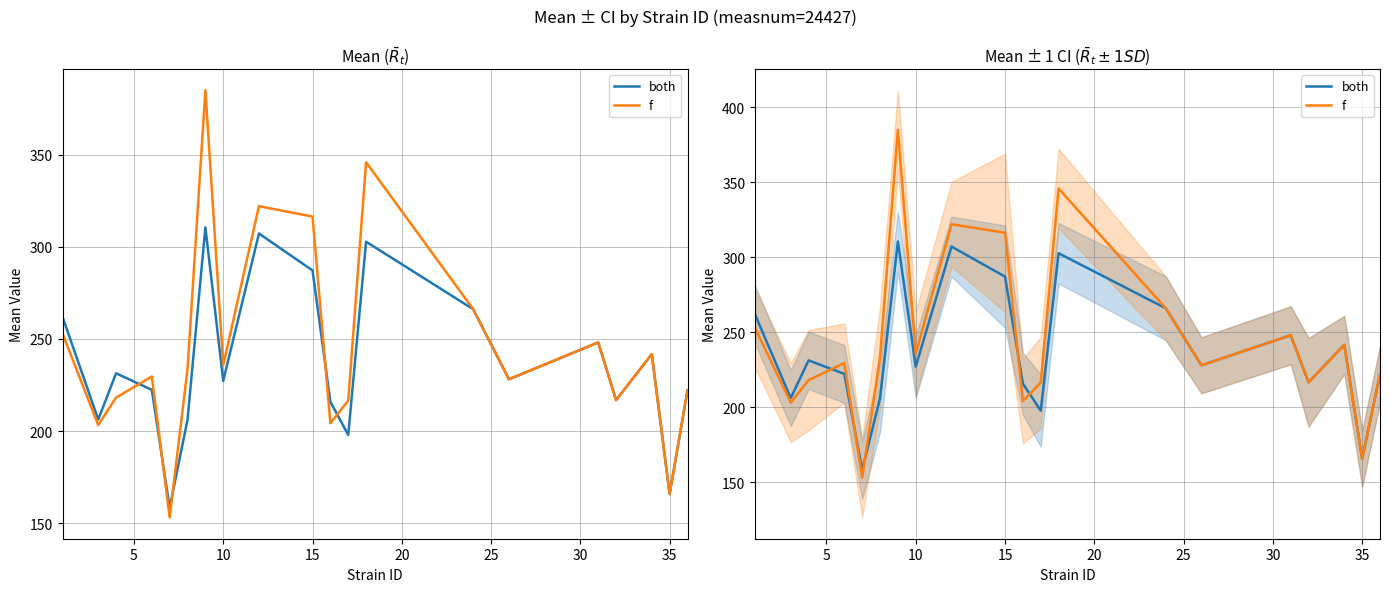

What is the difference between the maximum and minimum values in the both series?

152.3